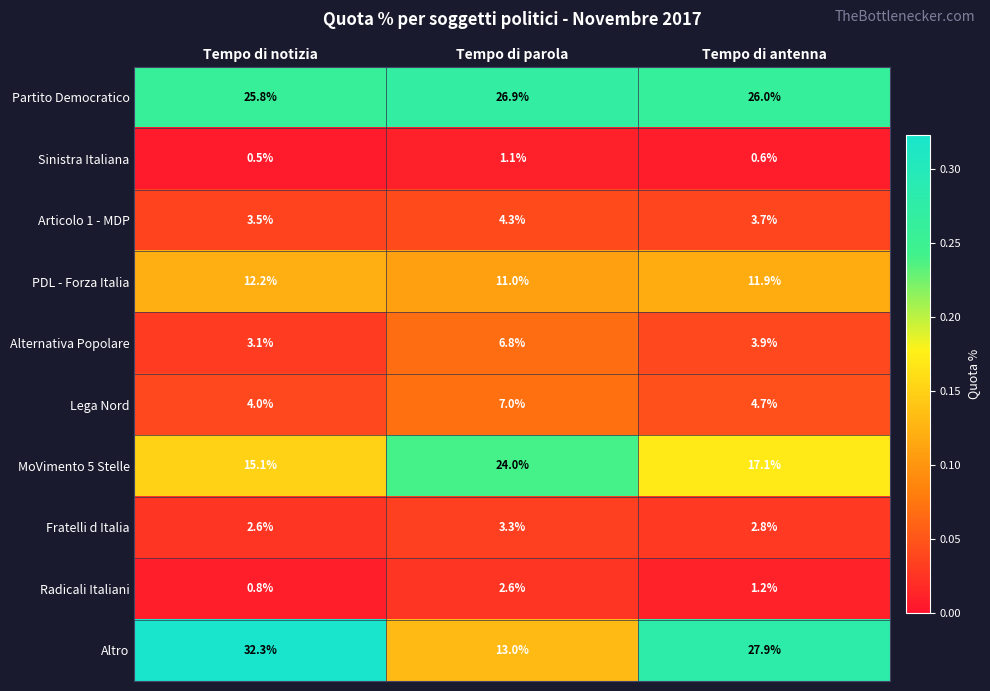

Rank the series at Tempo di antenna from highest to lowest value.

Altro, Partito Democratico, MoVimento 5 Stelle, PDL - Forza Italia, Lega Nord, Alternativa Popolare, Articolo 1 - MDP, Fratelli d Italia, Radicali Italiani, Sinistra Italiana